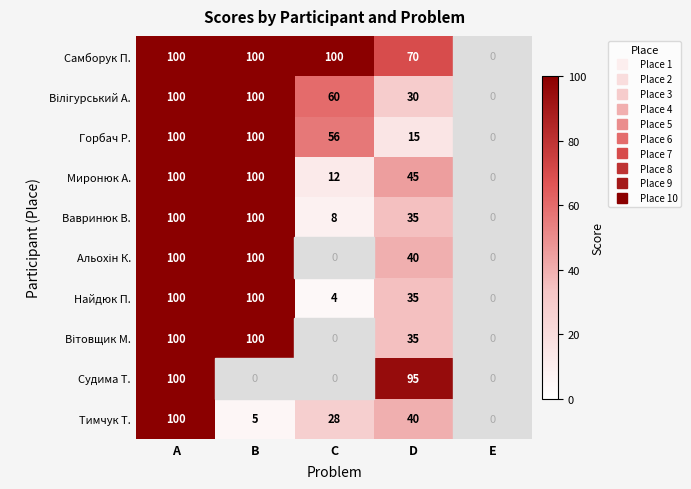

How many values in Найдюк П. are above zero?

4